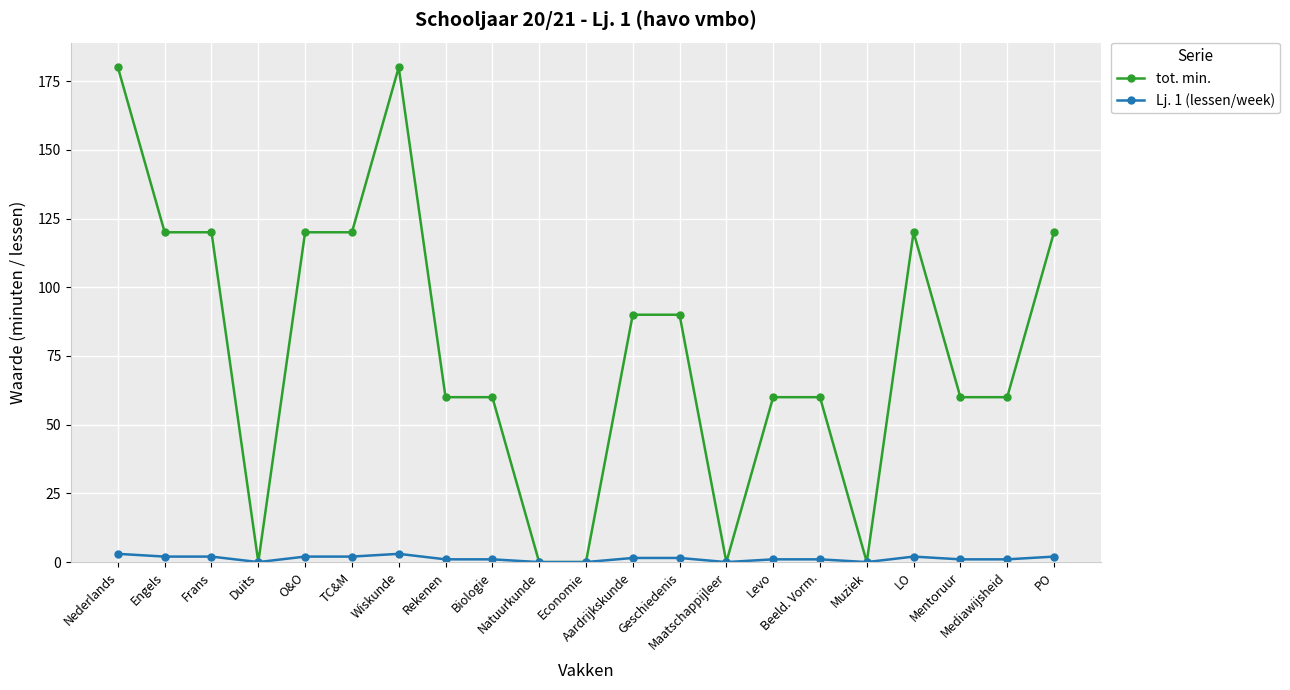

How many data points does each series have?

21